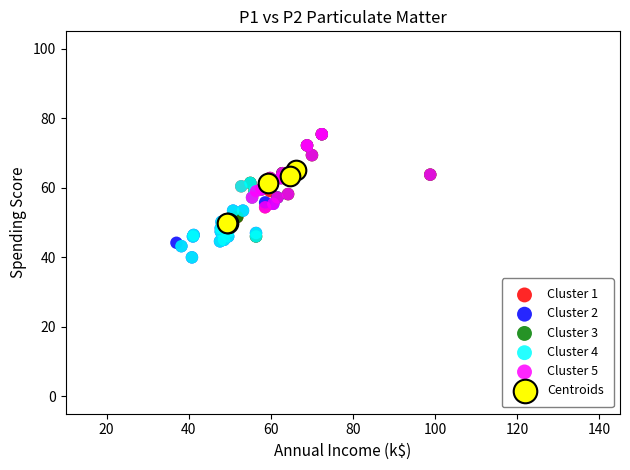

What are all the series names shown in the legend?

Cluster 1, Cluster 2, Cluster 3, Cluster 4, Cluster 5, Centroids